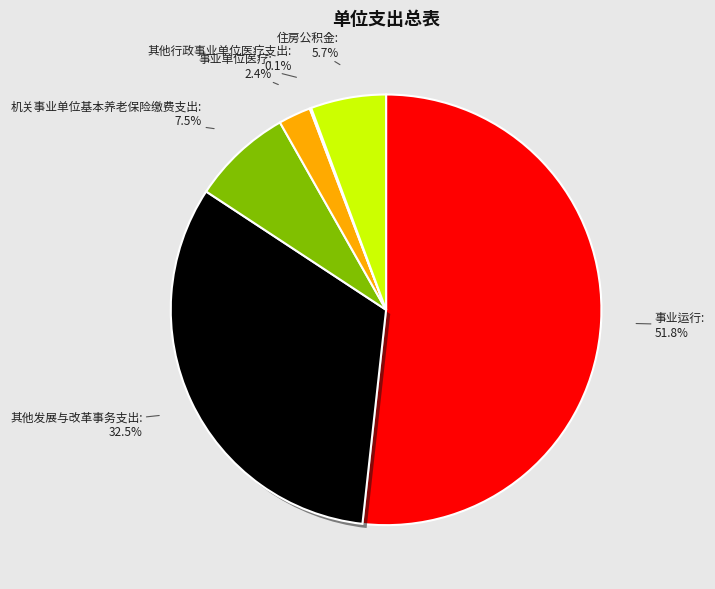

Is there any slice that represents more than half of the pie?

Yes